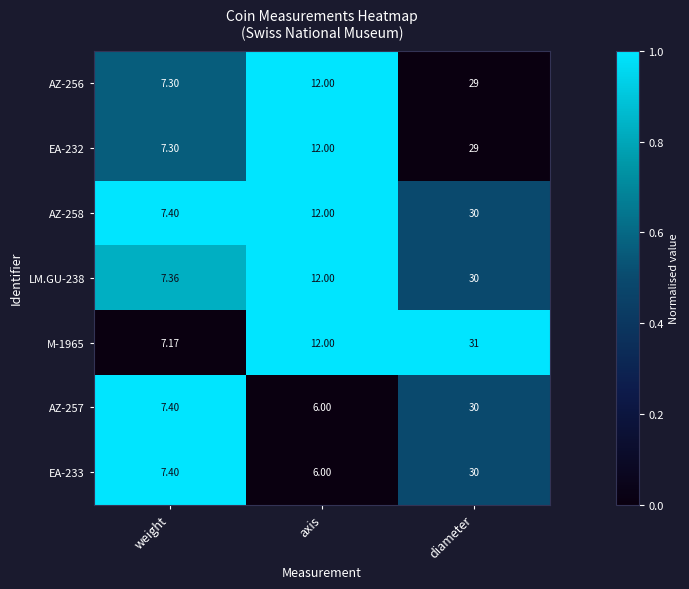

What is the maximum value shown in the chart?

31.0